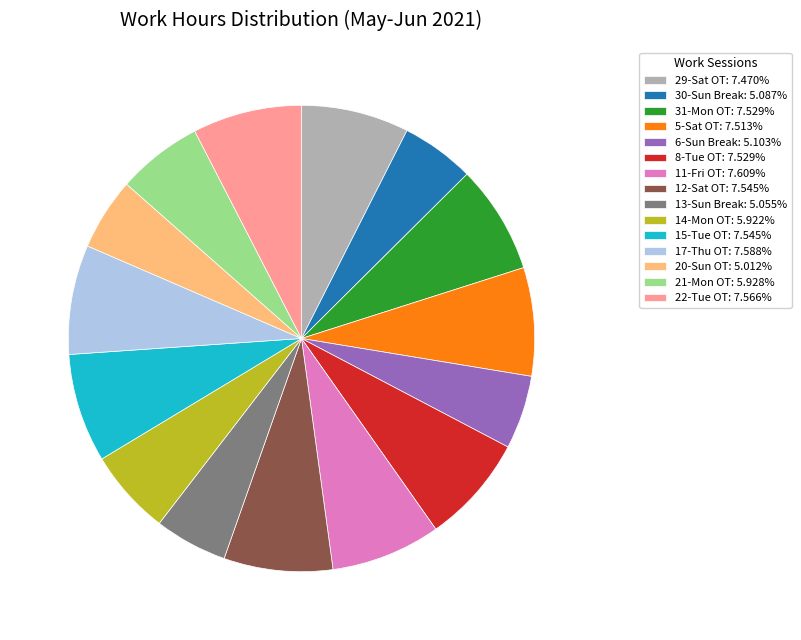

Do 15-Tue OT: 7.545% and 30-Sun Break: 5.087% together represent more than half of the pie?

No